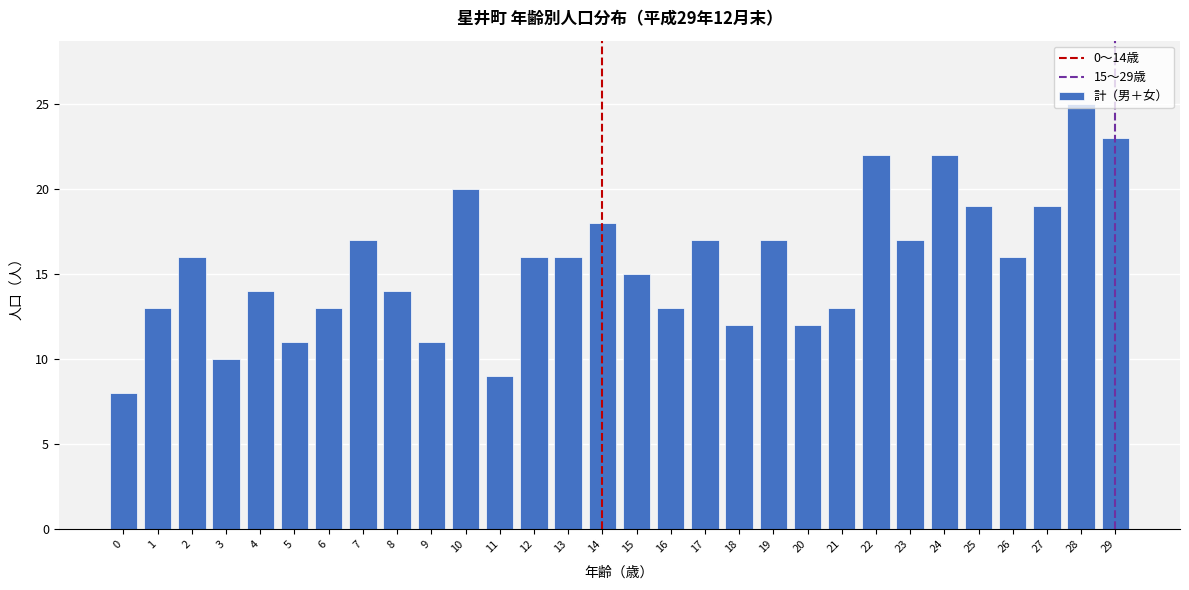

Between 4 and 28, which is larger?

28